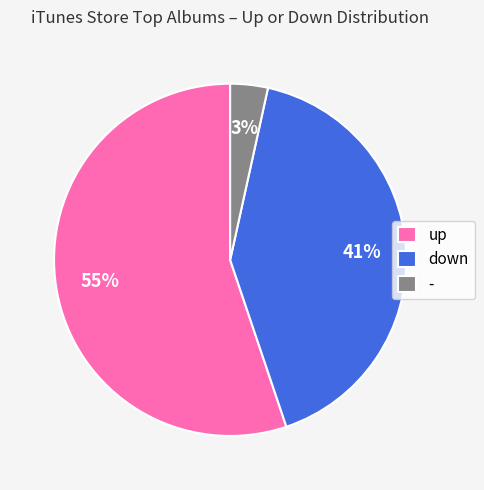

True or false: up accounts for 44% of the total.

False